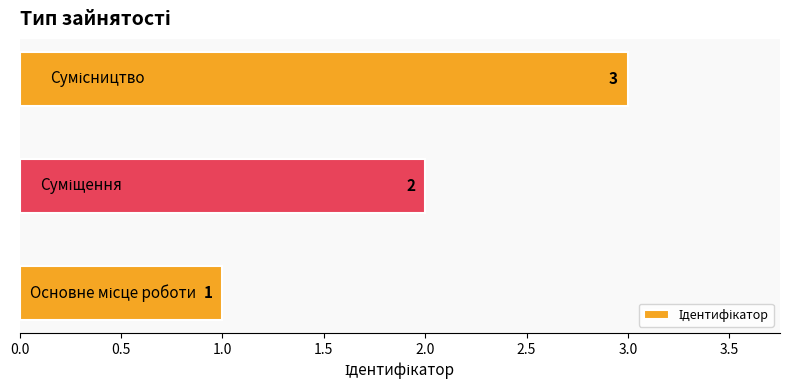

What is the smallest value displayed?

1